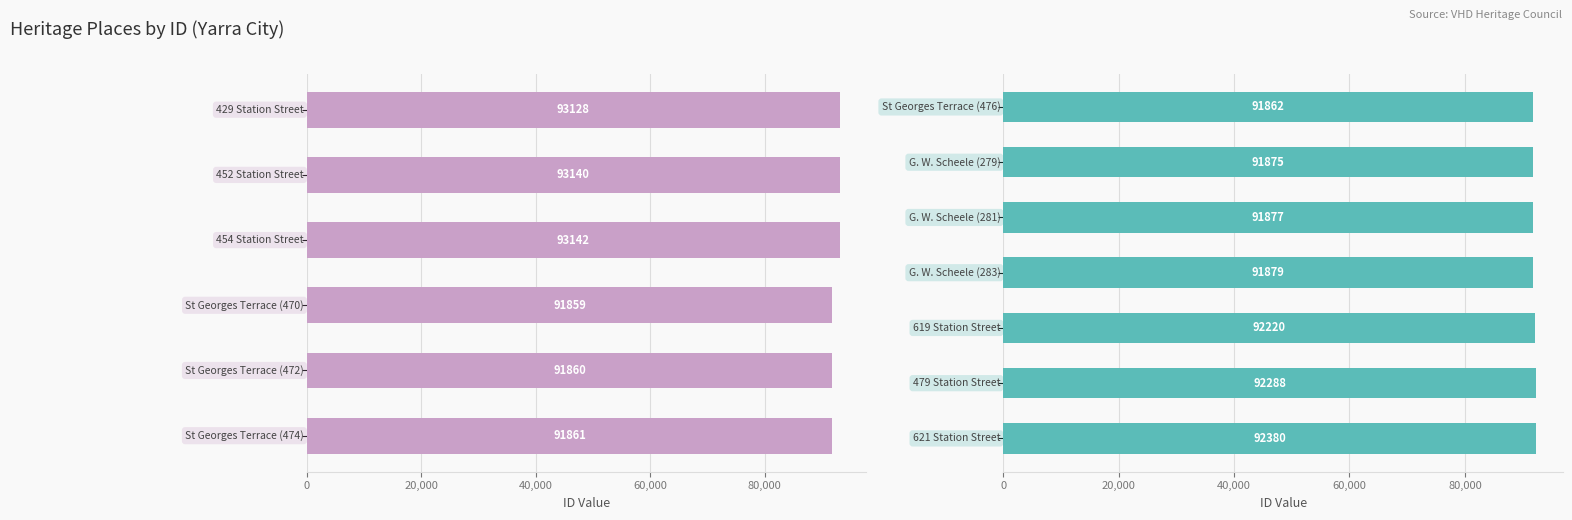

How many categories are shown in the chart?

7